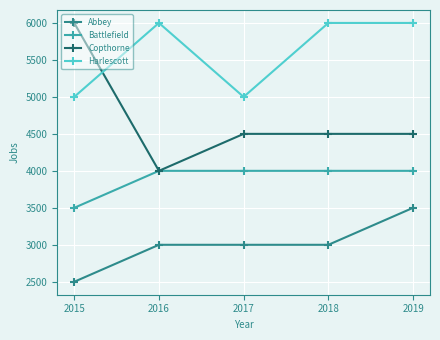

At 2015, list the series in order from smallest to largest.

Abbey, Battlefield, Harlescott, Copthorne